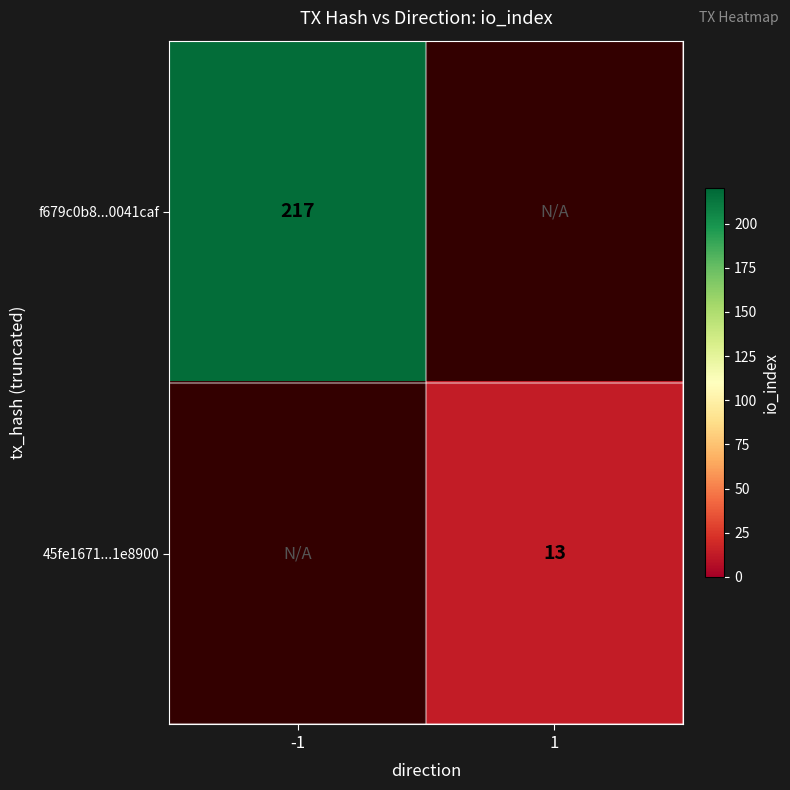

True or false: f679c0b8...0041caf has a value of 61 at -1.

False